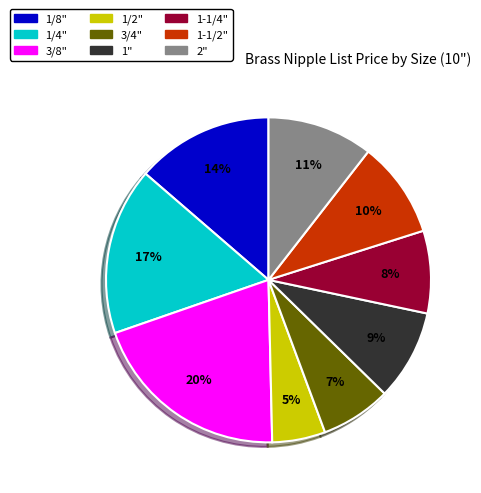

Does 1" represent more than half of the total?

No